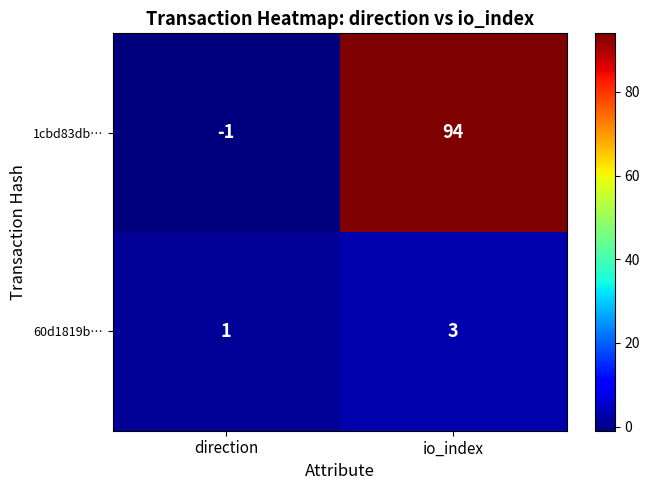

Which category has the lowest value in the 1cbd83db… series?

direction